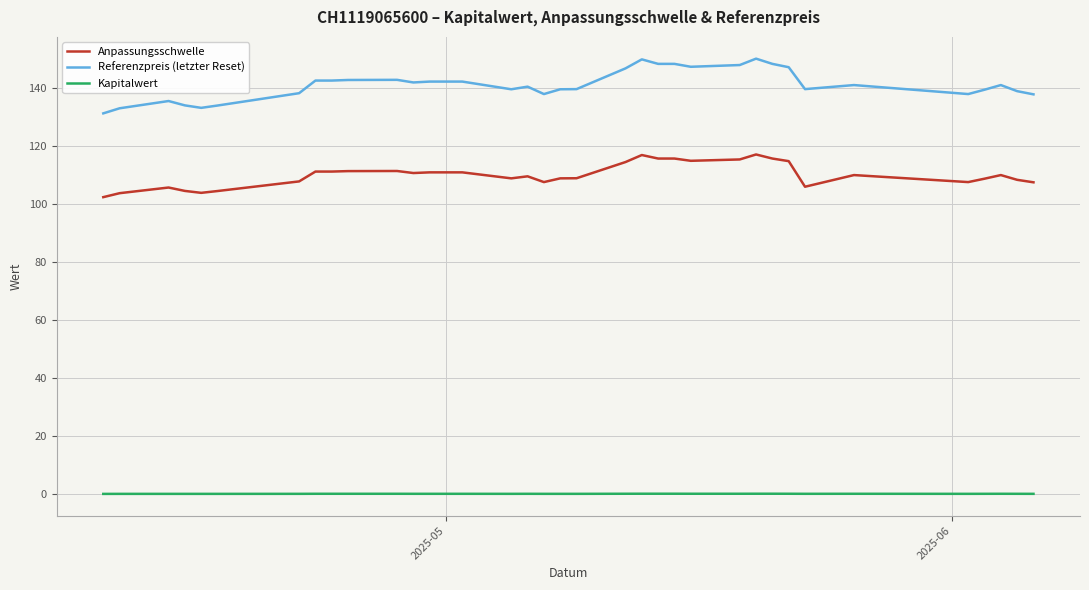

True or false: Anpassungsschwelle and Referenzpreis (letzter Reset) cross at least once.

False